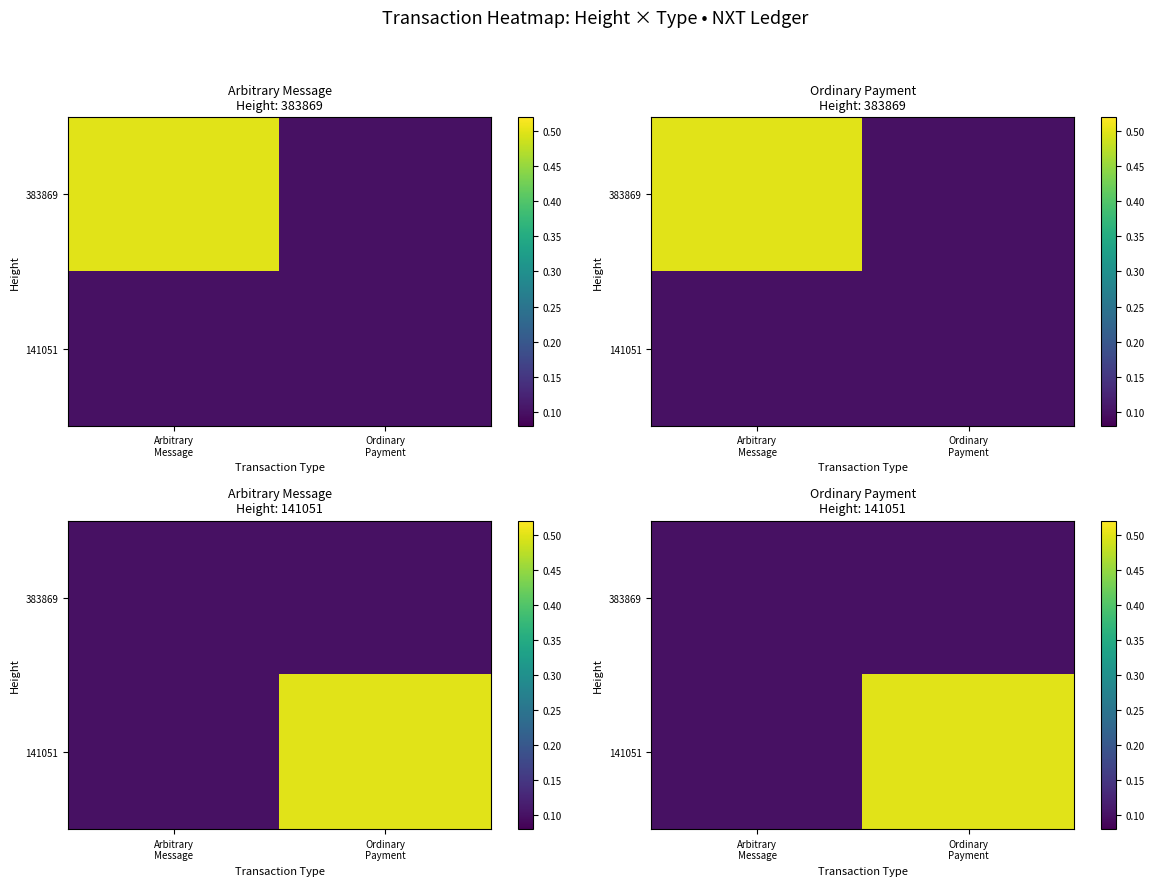

Rank the series by their average value, from highest to lowest.

141051, 383869